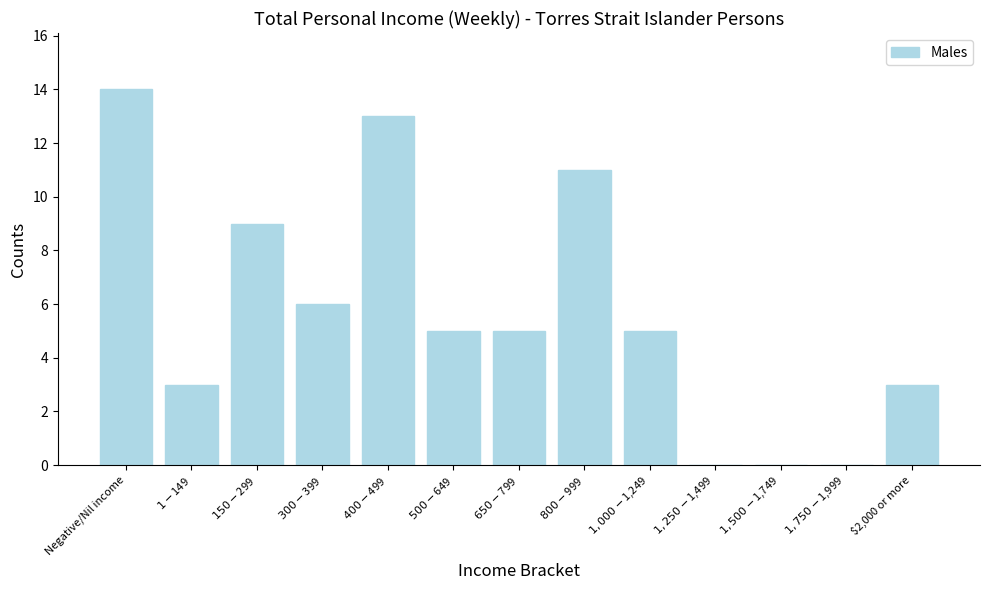

The chart shows a value of 2 at $2,000 or more. True or false?

False